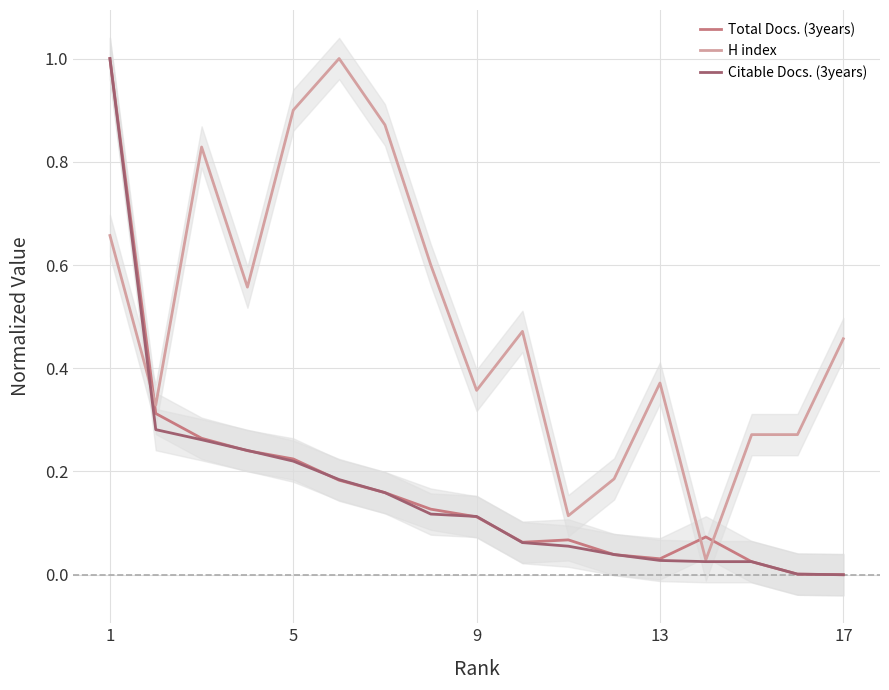

How many intersections are there between Total Docs. (3years) and Citable Docs. (3years)?

9